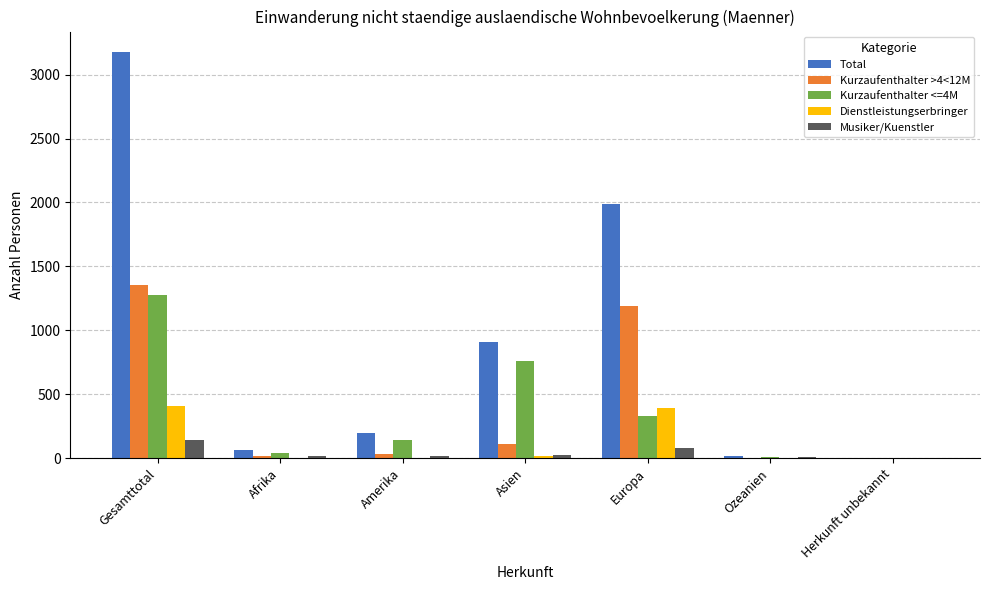

Count the number of categories in the chart.

7